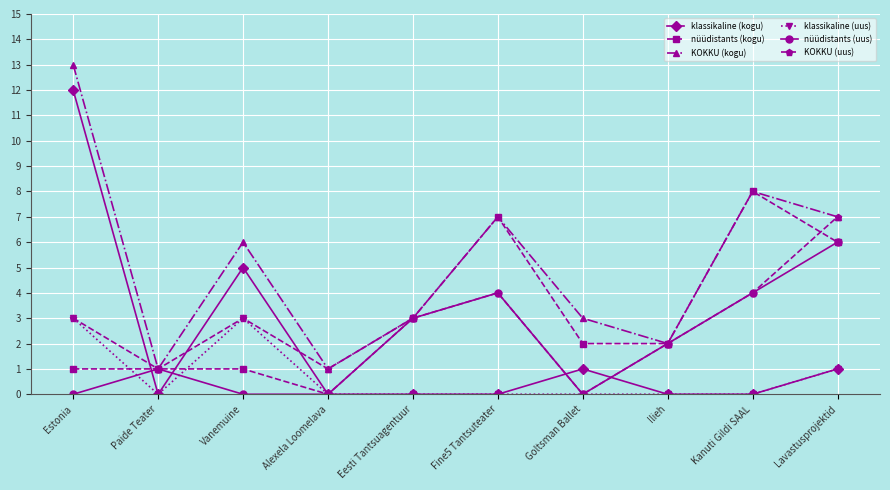

Is it true that KOKKU (kogu) equals 4 at Lavastusprojektid?

False